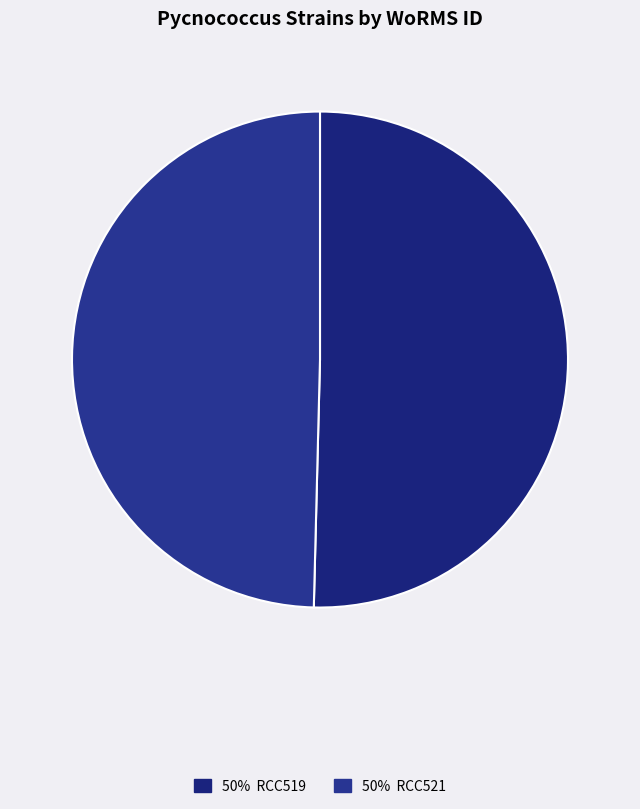

Which slice represents more than half of the pie?

RCC519